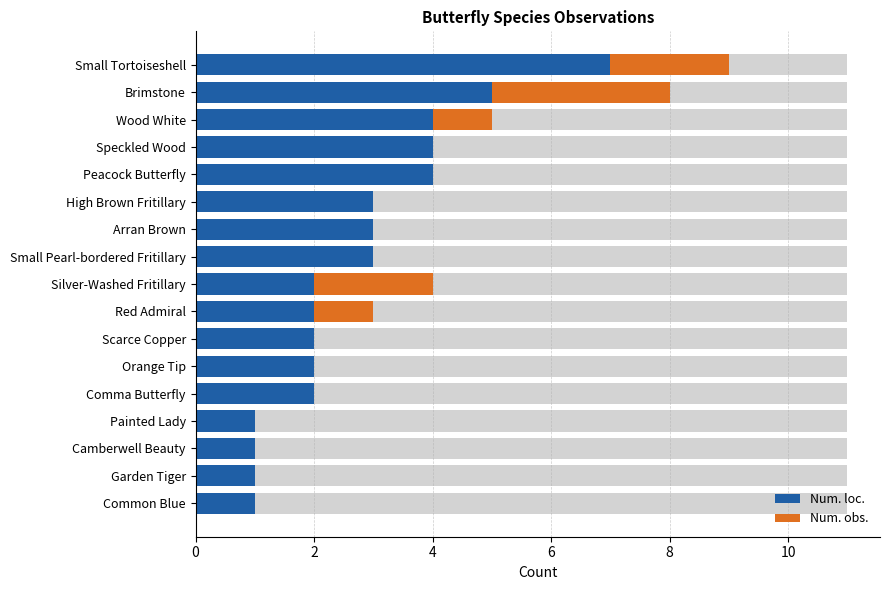

What is the sum of all Num. loc. values?

47